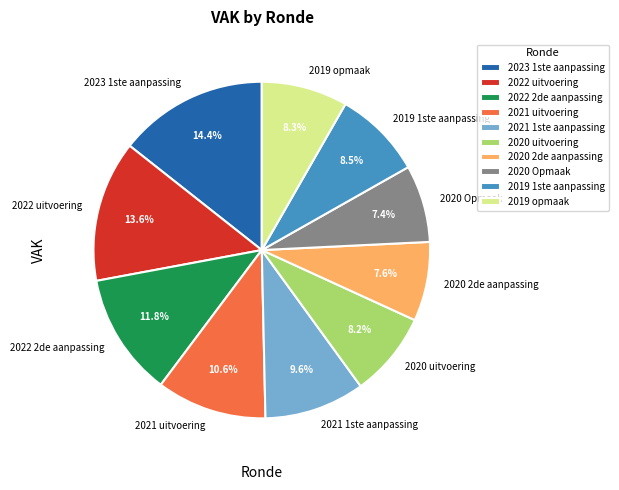

Does 2020 Opmaak account for over 50% of the chart?

No